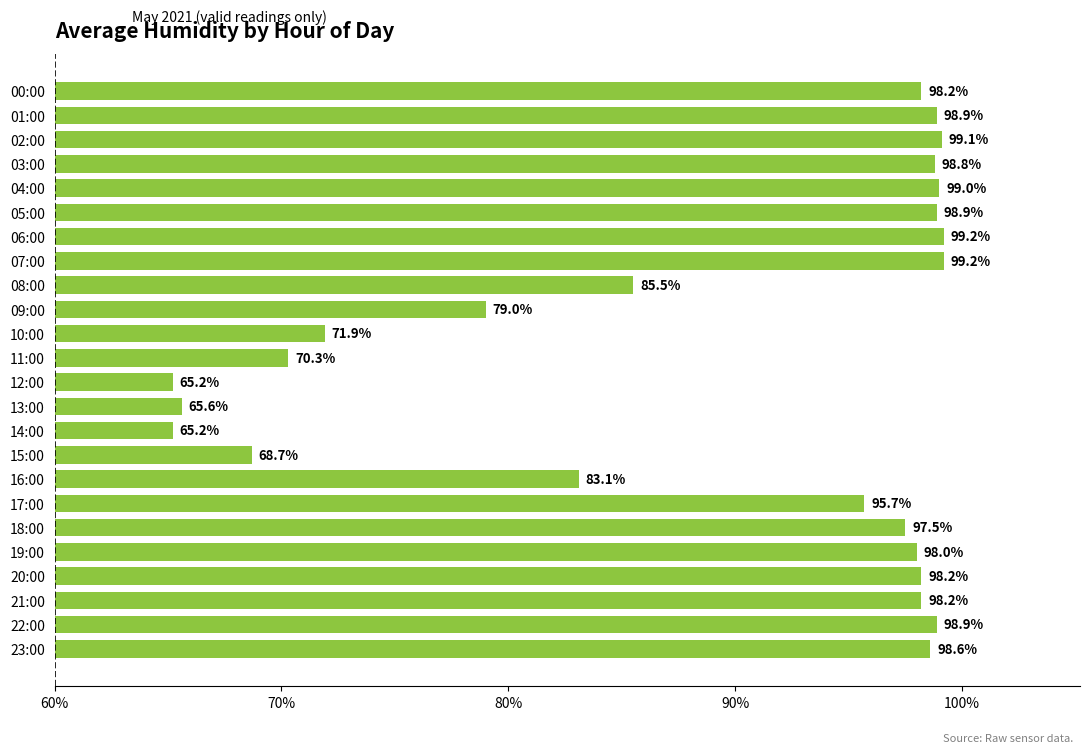

Where is the data nearest to the value 82?

16:00